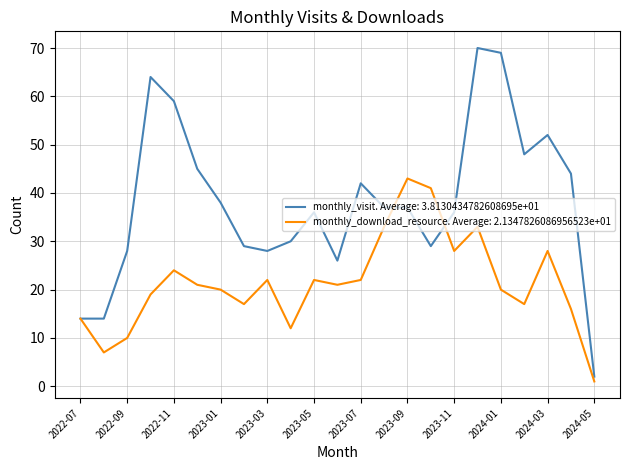

Is this an area chart (filled region under the line)?

No